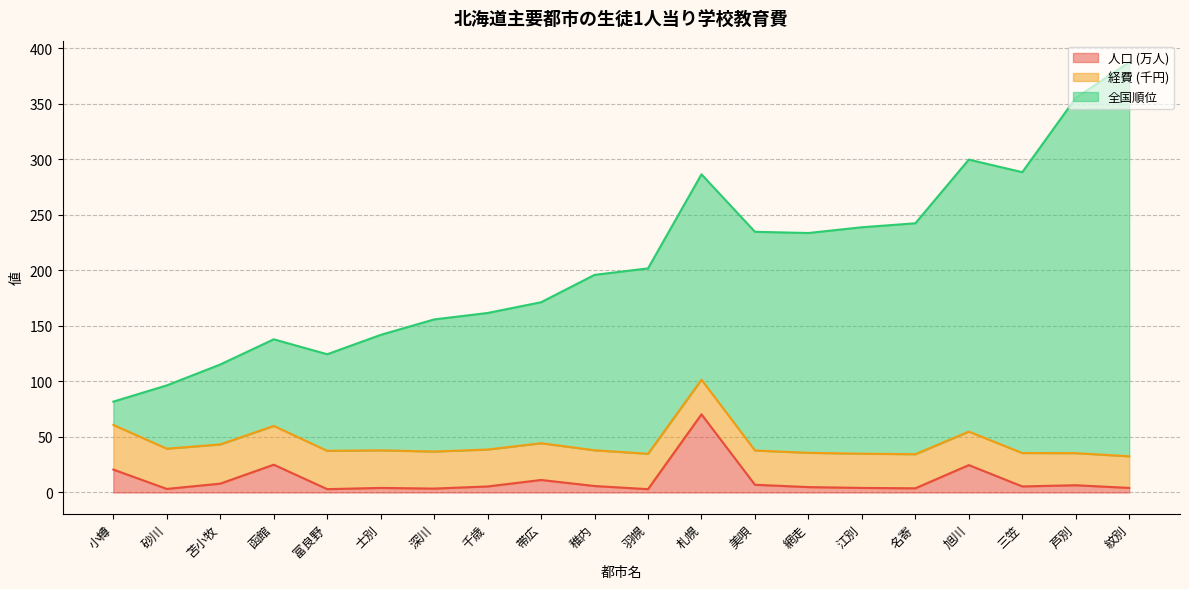

What is the average value of the 全国順位 series?

207.7